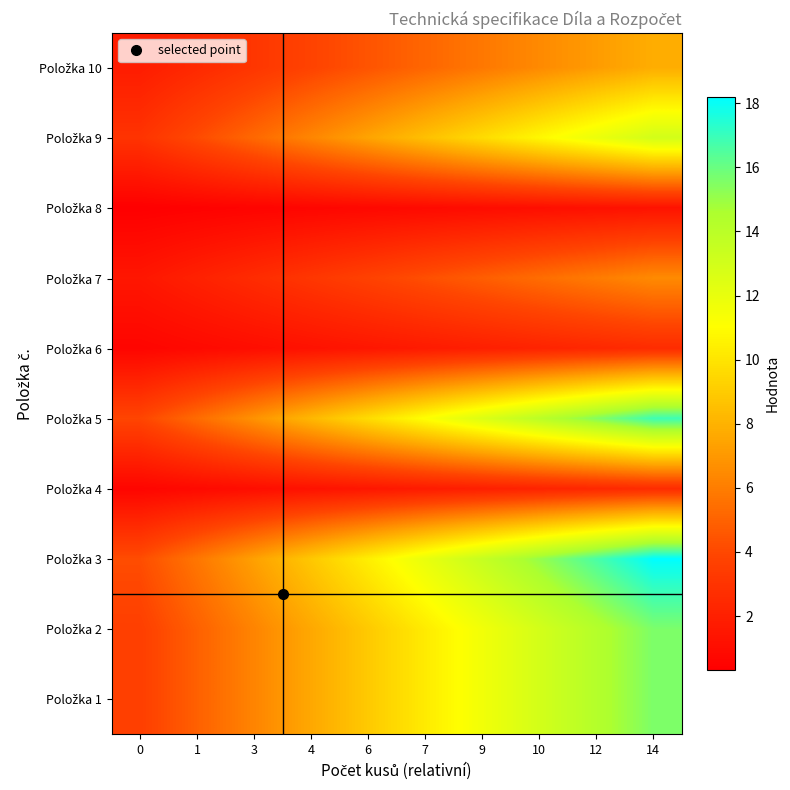

At which category is the sum across all series the highest?

14